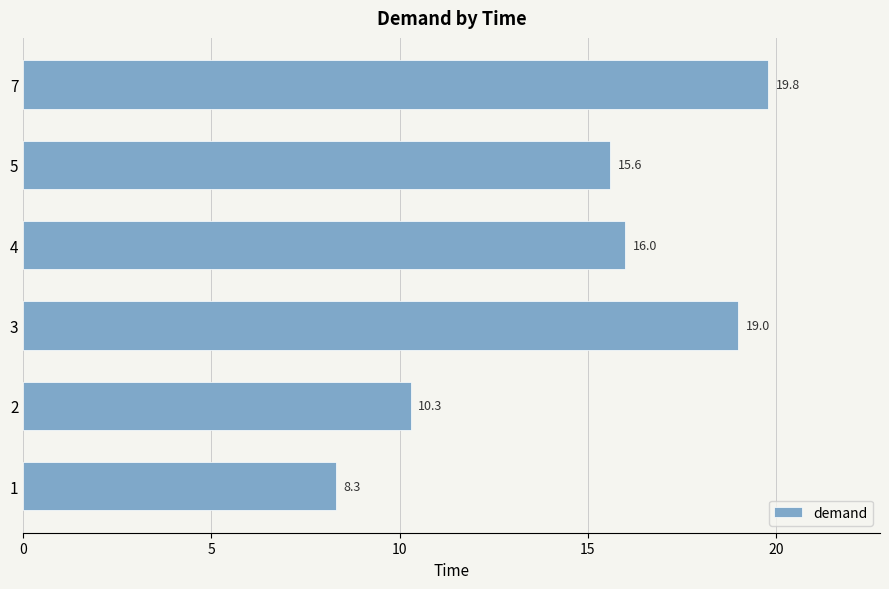

What is the change in value from 1 to 7?

+11.5